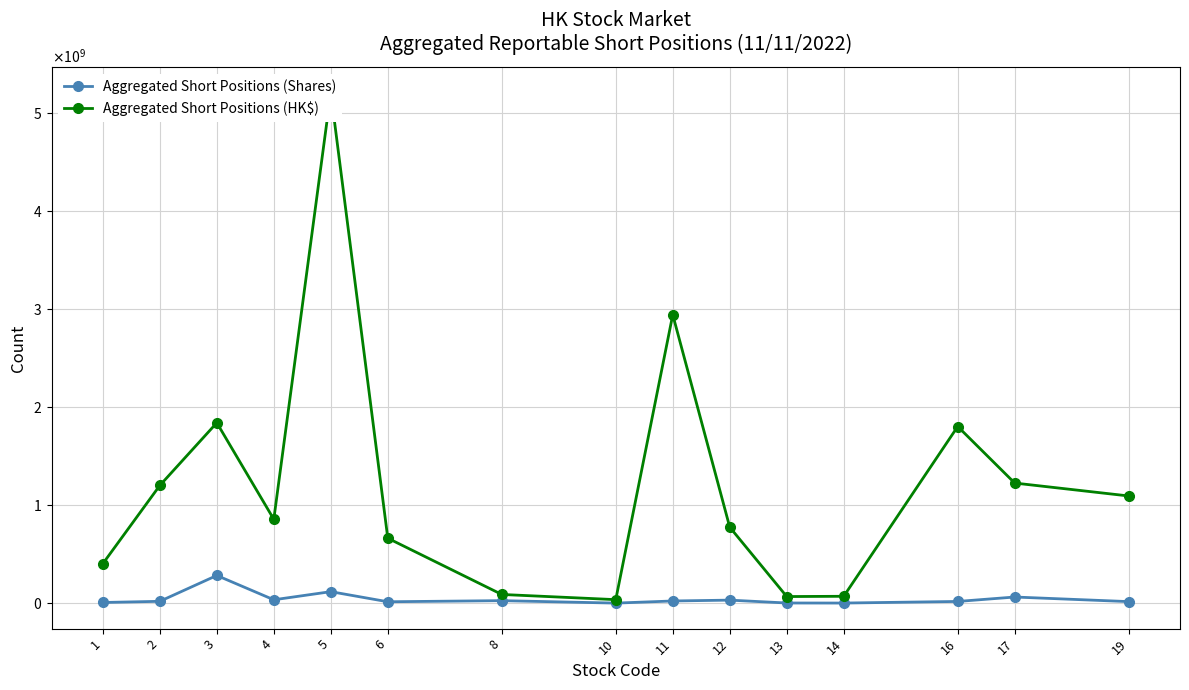

What is the sum of the Aggregated Short Positions (HK$) values at 6 and 5?

5873857598